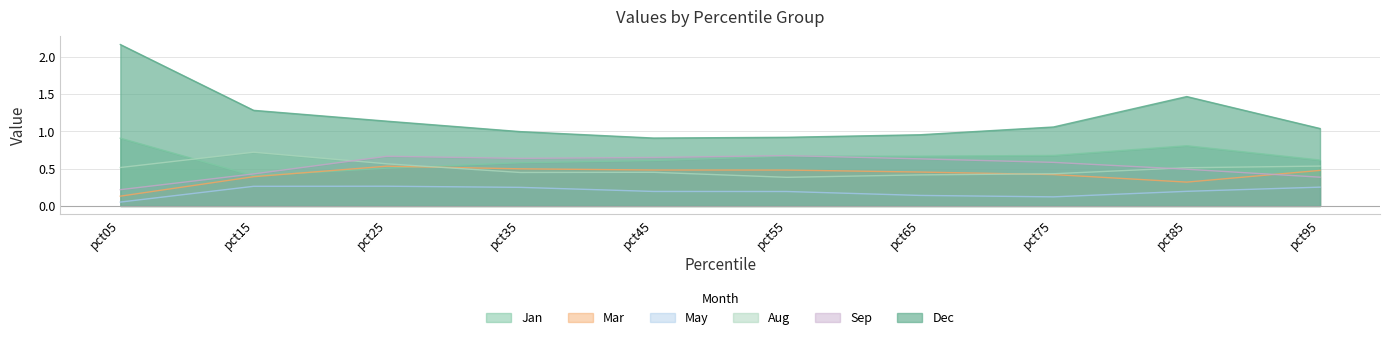

True or false: Jan and Dec intersect in this chart.

False